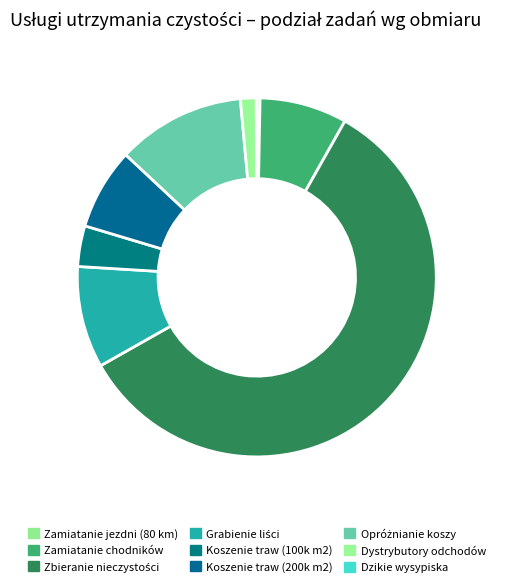

Count the number of slices in the pie.

9